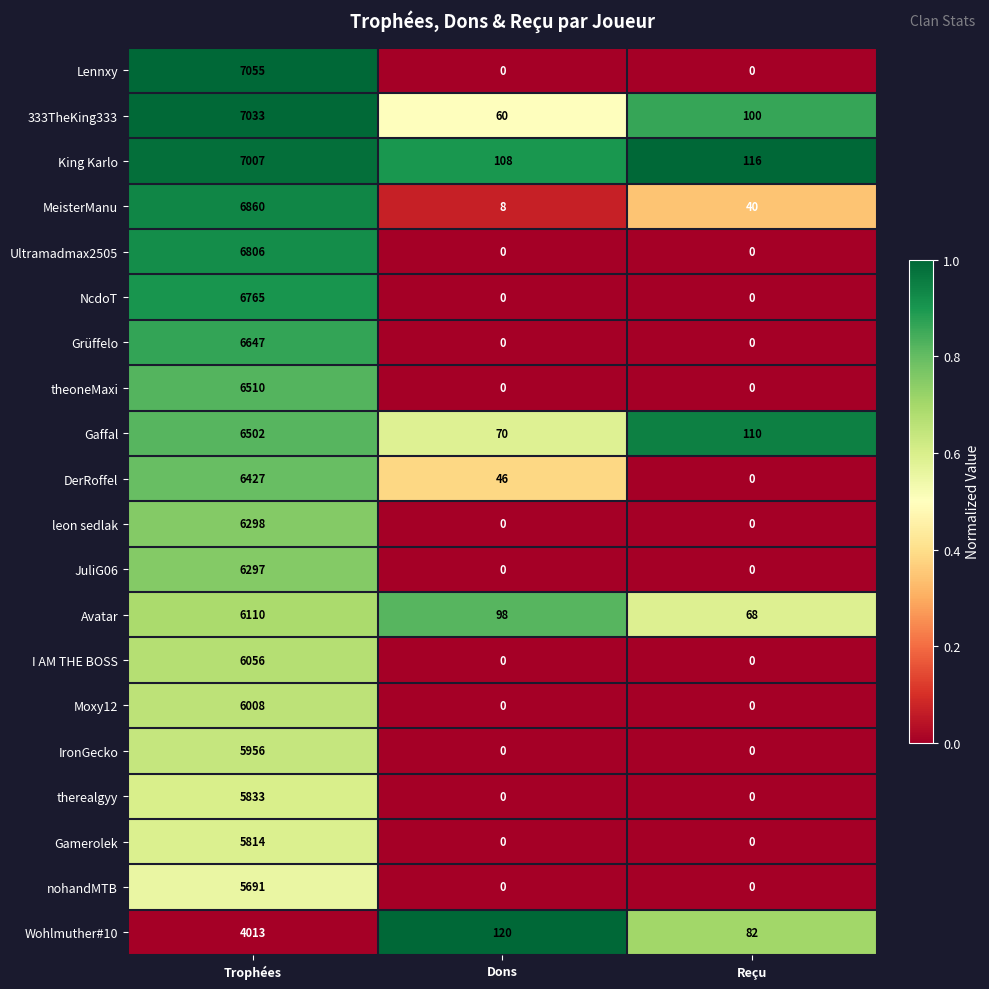

Rank the categories by Gaffal value from highest to lowest.

Trophées, Reçu, Dons